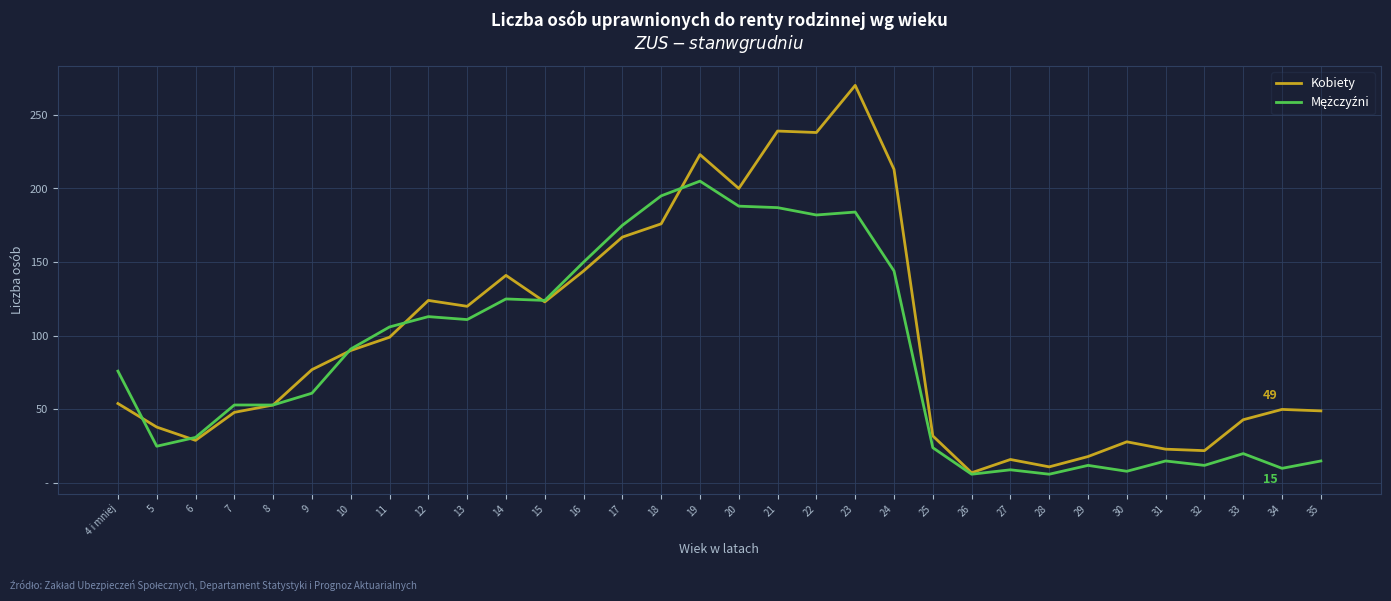

Does the chart have visible grid lines?

Yes